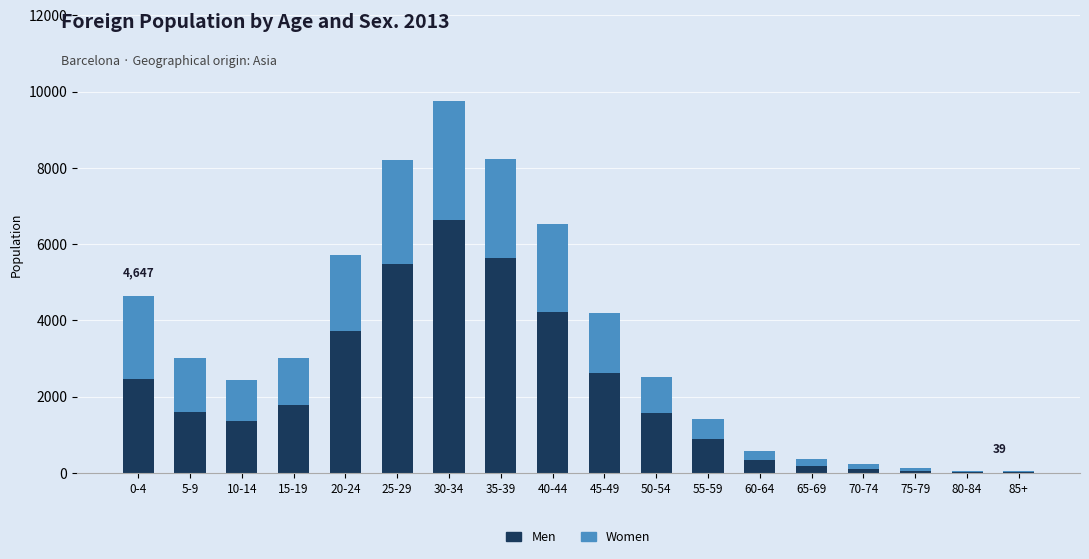

The value of Men at 15-19 is 719. True or false?

False